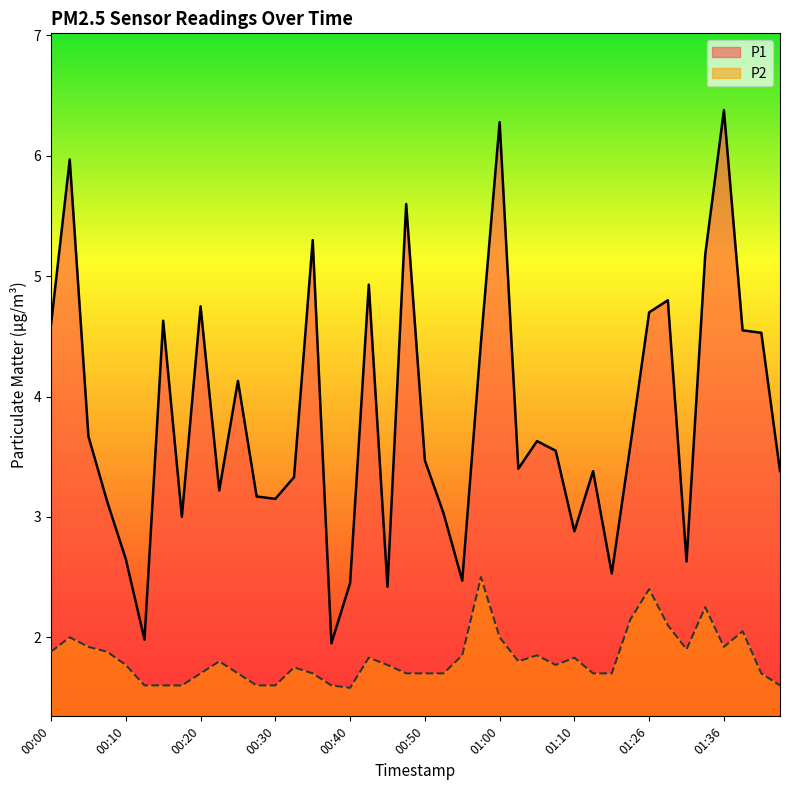

The P2 series shows 3.1 at 01:00. True or false?

False